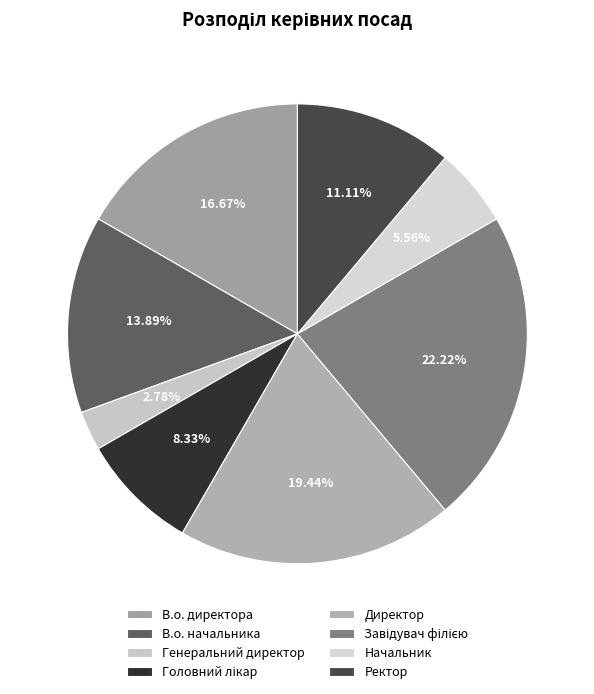

To the nearest percent, what percentage of the pie is В.о. директора?

17%